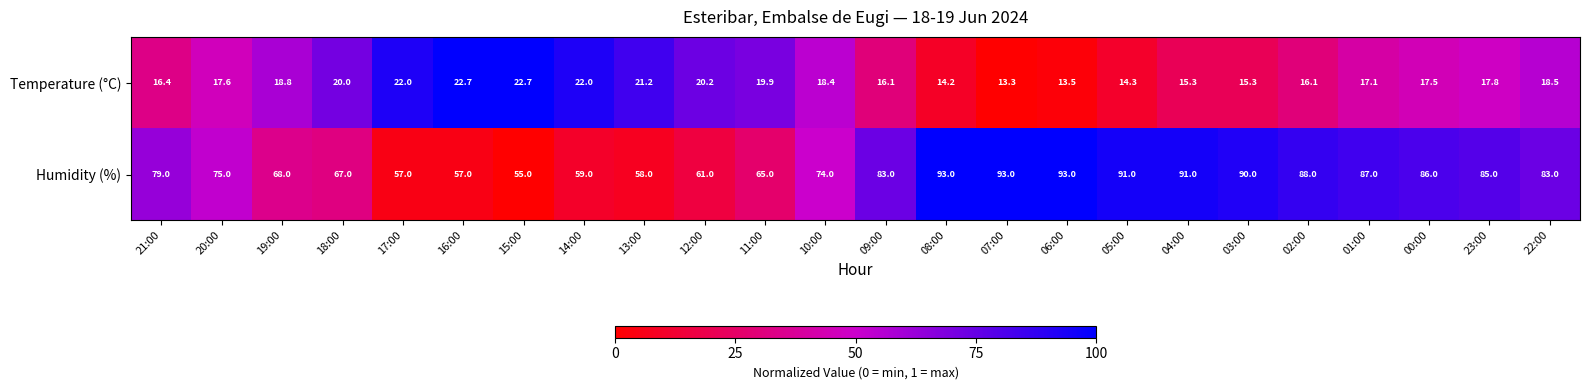

At which category is the sum across all series the highest?

08:00